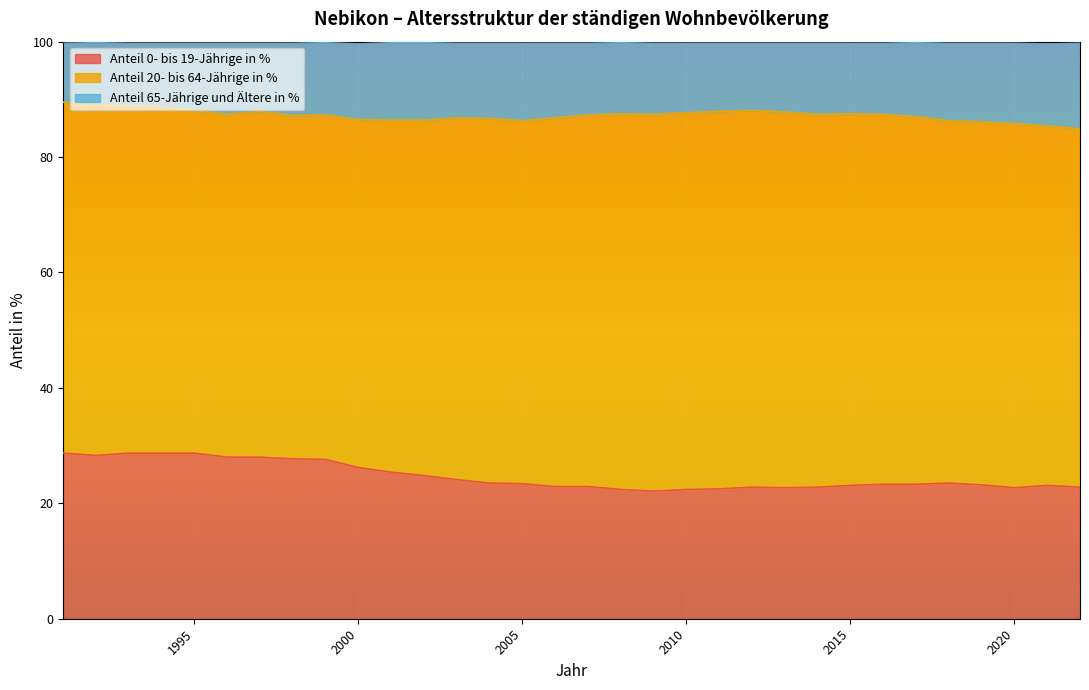

What is the minimum value for Anteil 0- bis 19-Jährige in %?

22.1